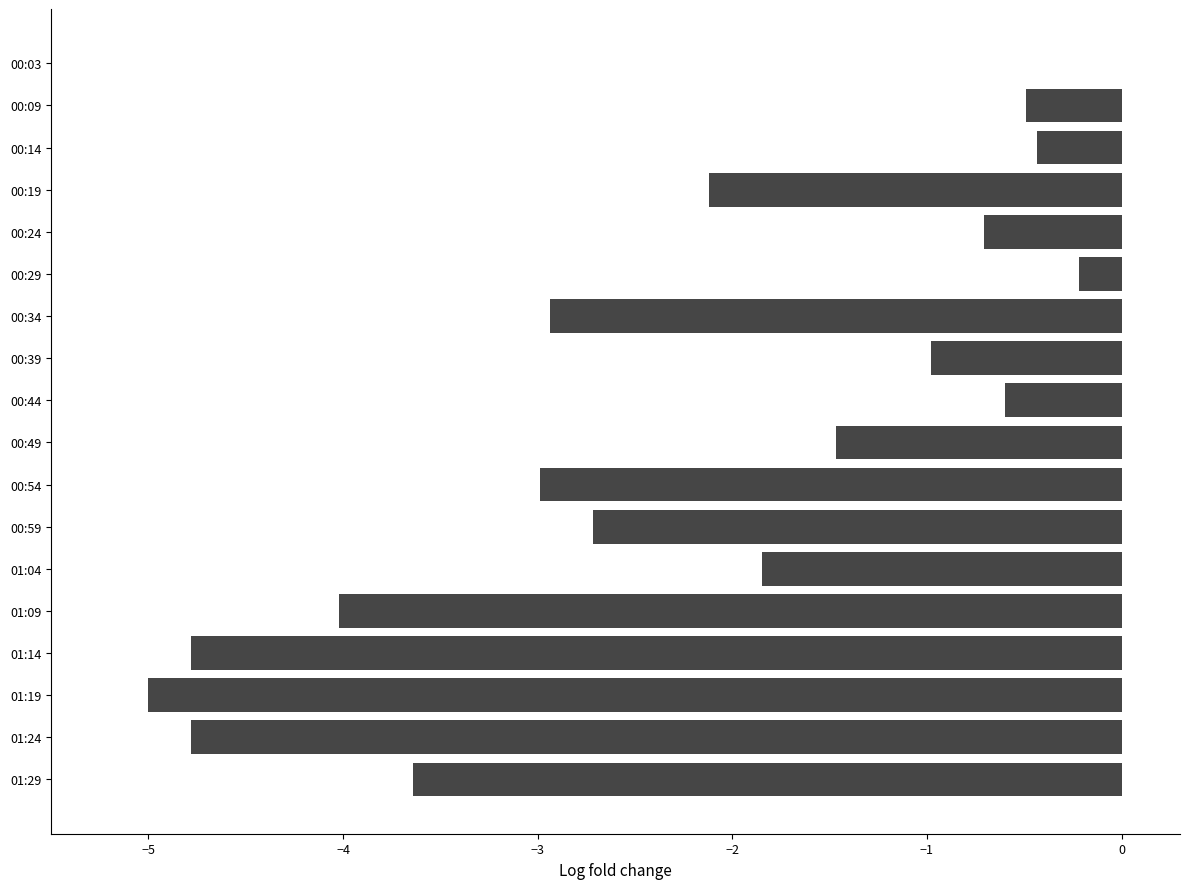

What is the sum of the values at 00:19 and 01:09?

-6.1